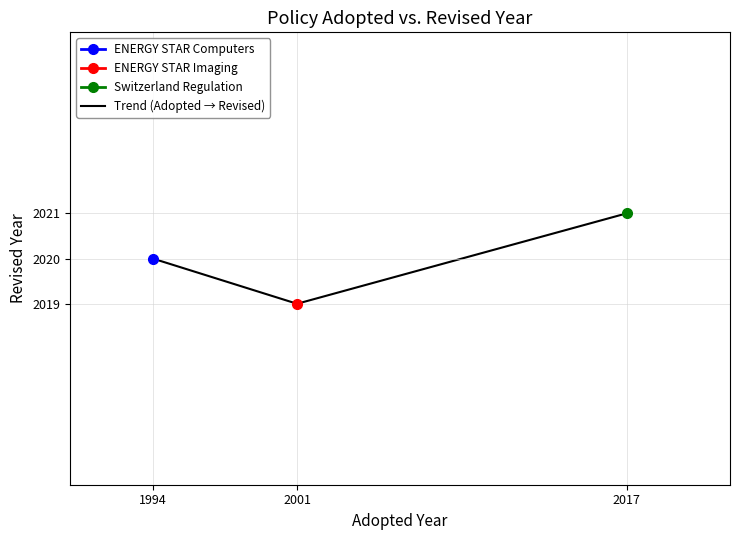

Rank the categories by value from lowest to highest.

2001, 1994, 2017